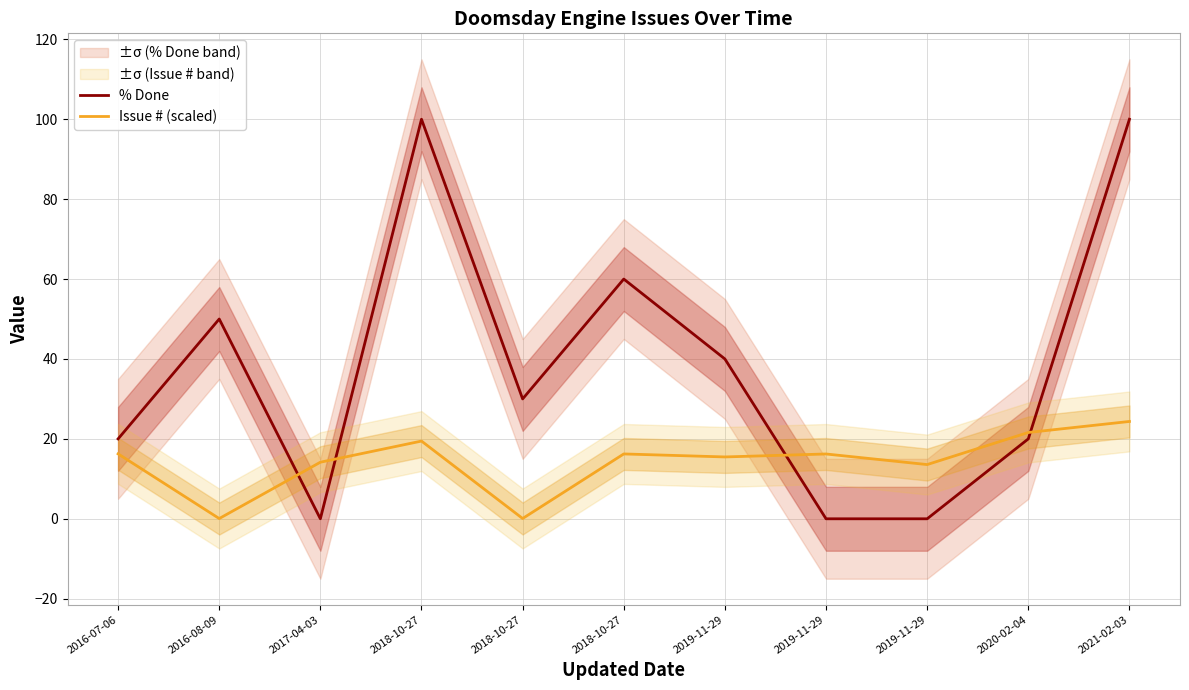

What is the difference between the maximum and minimum values in the % Done series?

100.0